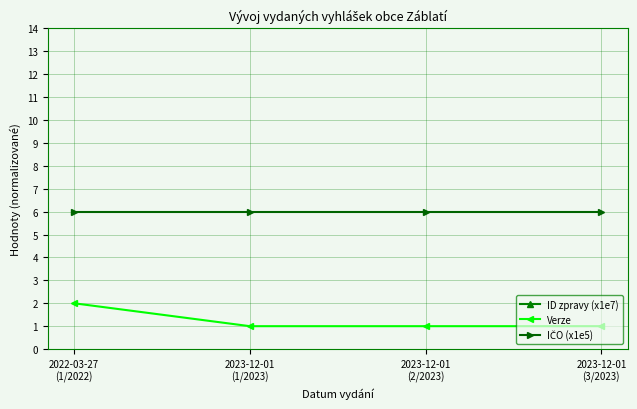

What is the lowest value of the Verze series?

1.0